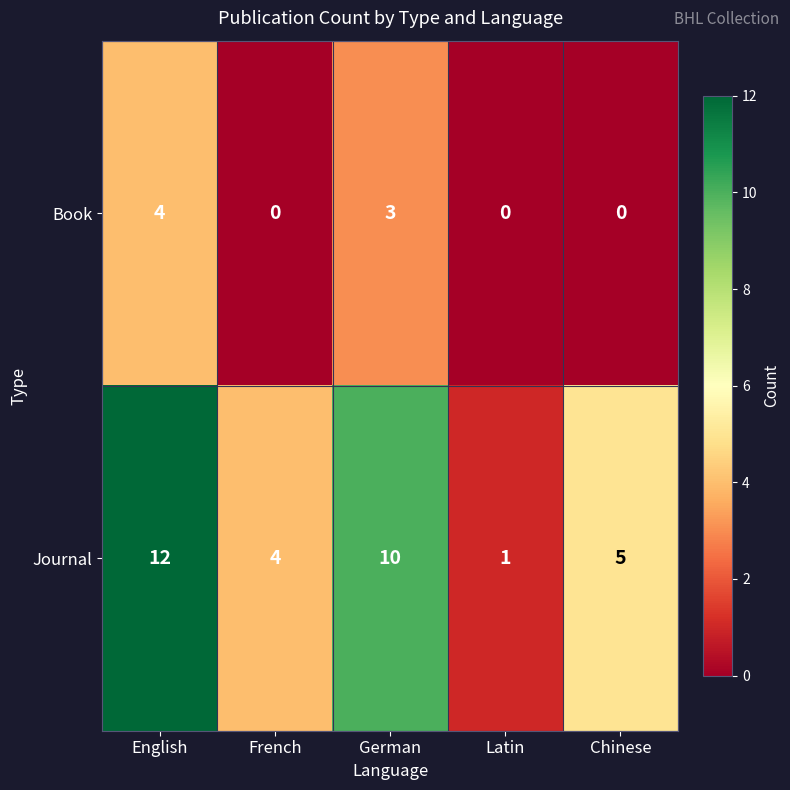

Rank the series by their maximum value, from highest to lowest.

Journal, Book